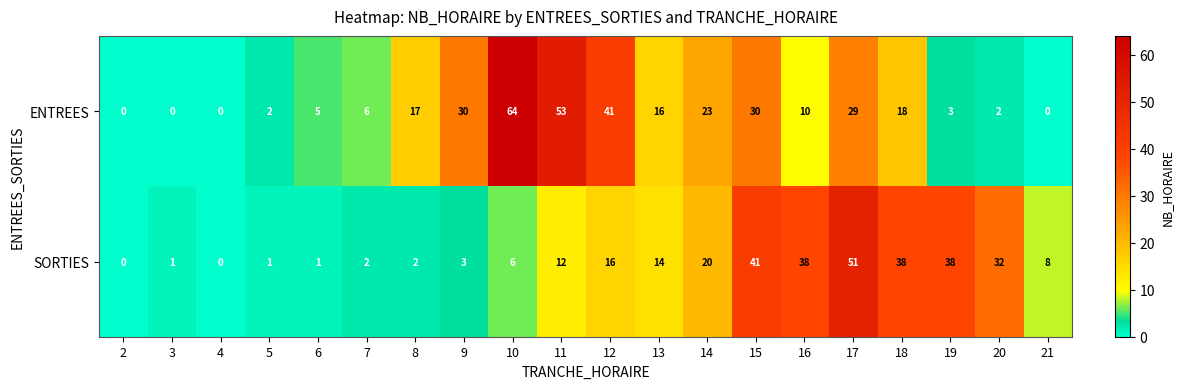

What is the difference between the ENTREES values at 18 and 17?

11